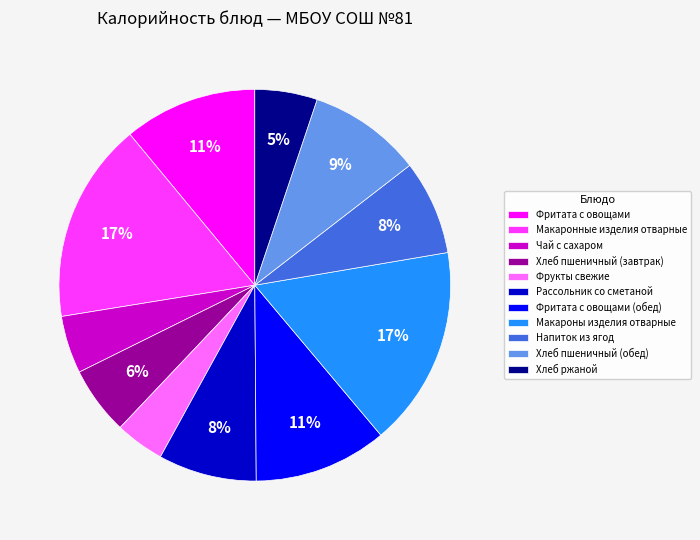

How many slices are in this pie chart?

11